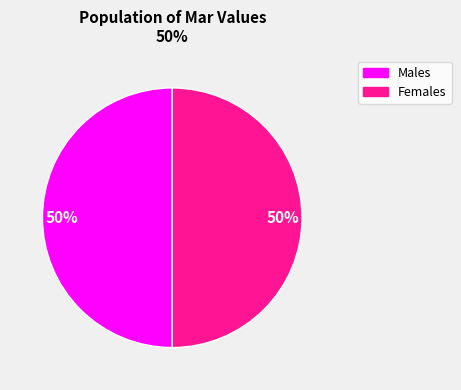

To the nearest percent, what is the average slice percentage?

50%